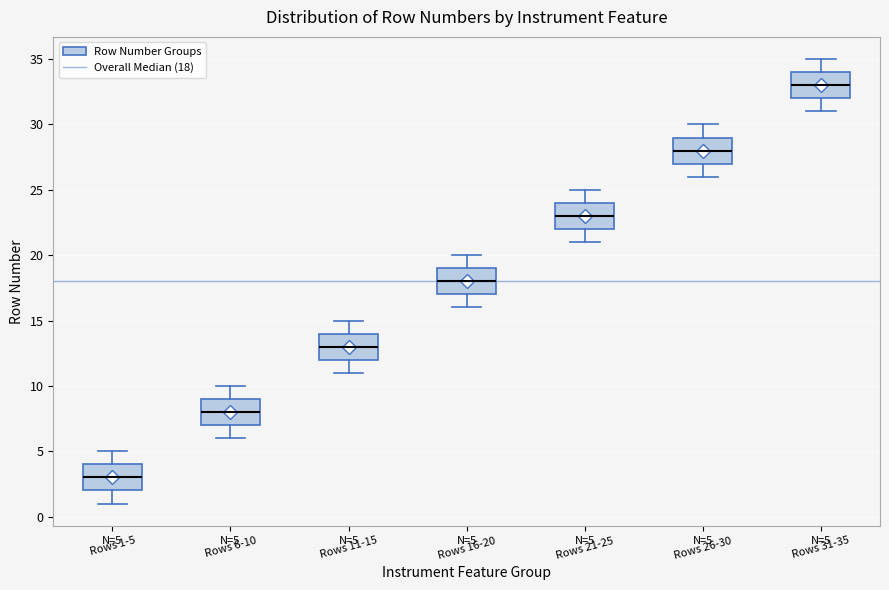

Which box has the lowest median line?

Rows 1-5